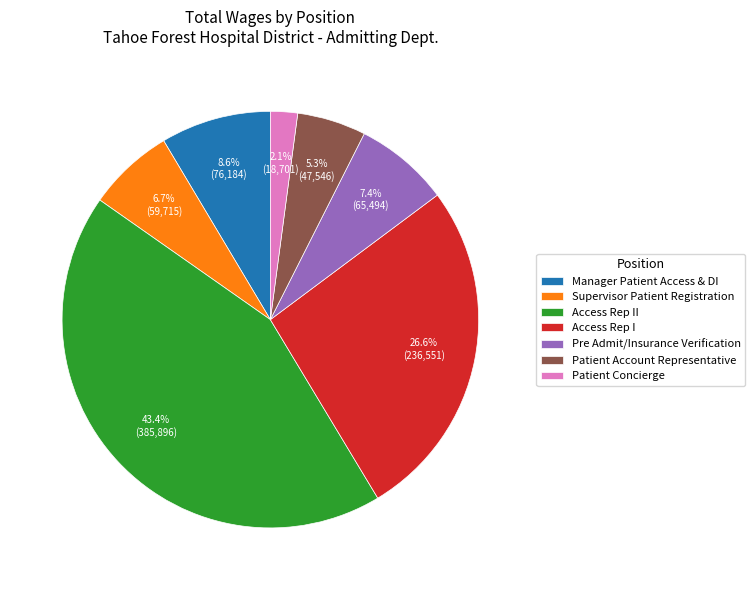

How many slices are in this pie chart?

7